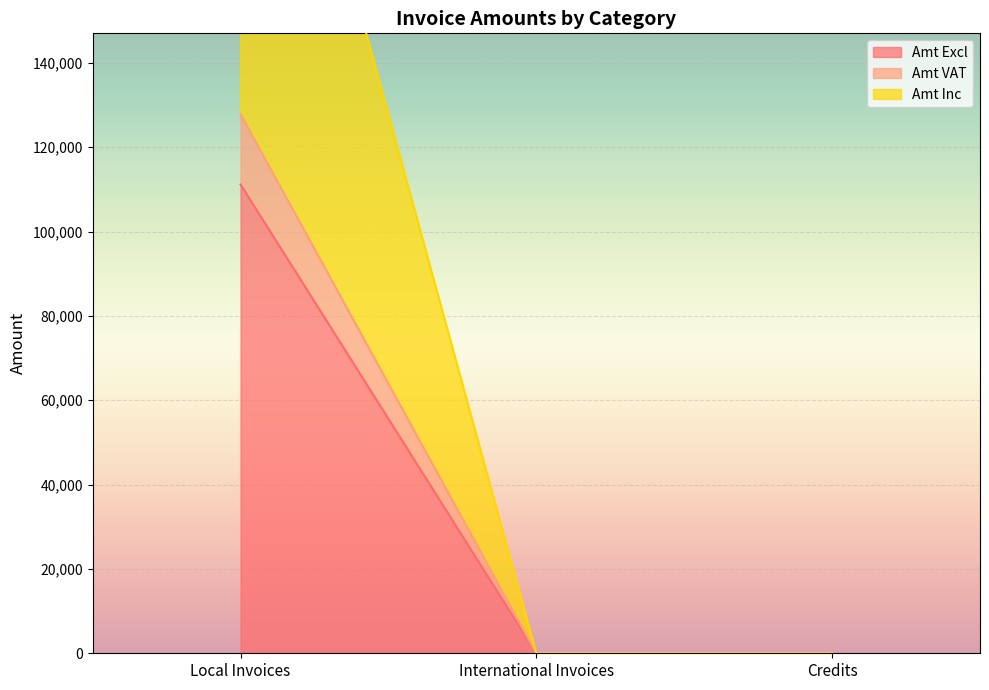

Reading left to right, what are all the values shown in this chart?

Amt Excl: 111146.0	0.0	0.0
Amt VAT: 127817.9	0.0	0.0
Amt Inc: 255635.9	0.0	0.0